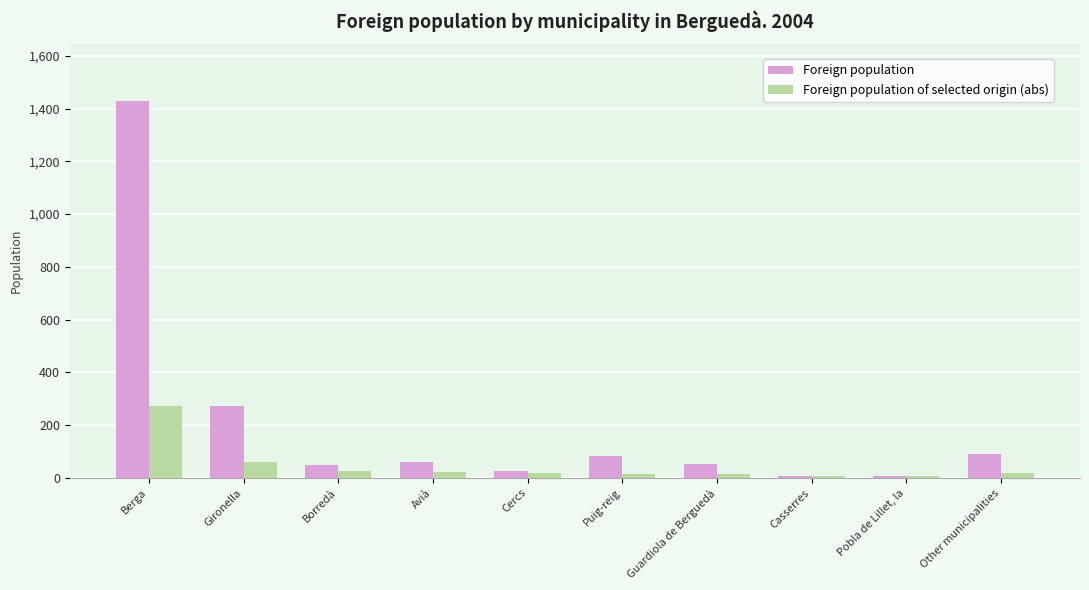

At which label is Foreign population closest to 719?

Gironella